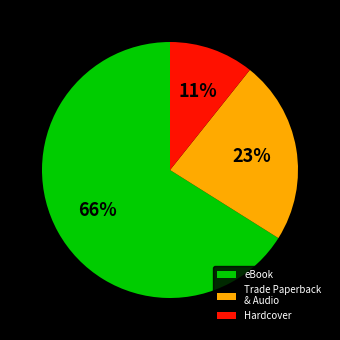

To the nearest percent, what percentage of the pie is eBook?

66%